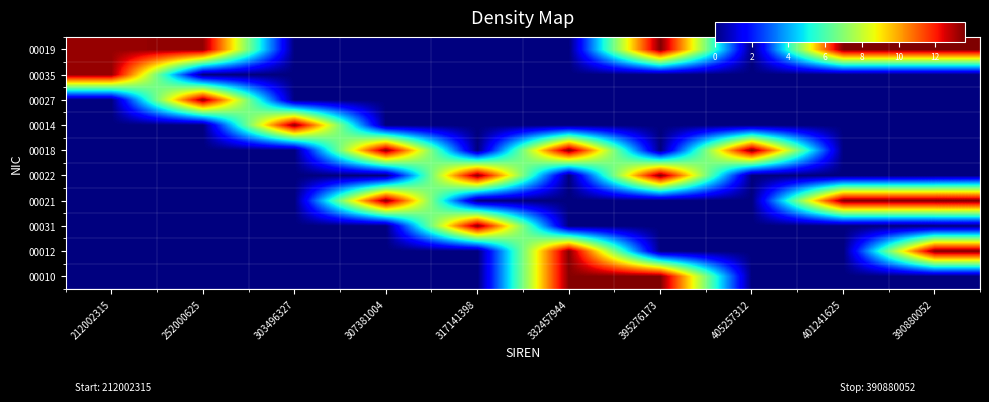

Which has a higher value, 252000625 or 395276173?

395276173